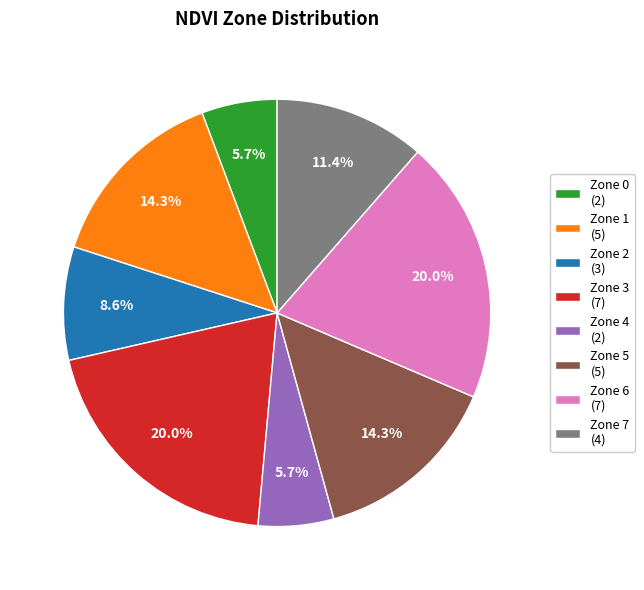

Combined, what portion of the pie is Zone 4 (2) and Zone 6 (7)?

25.7%